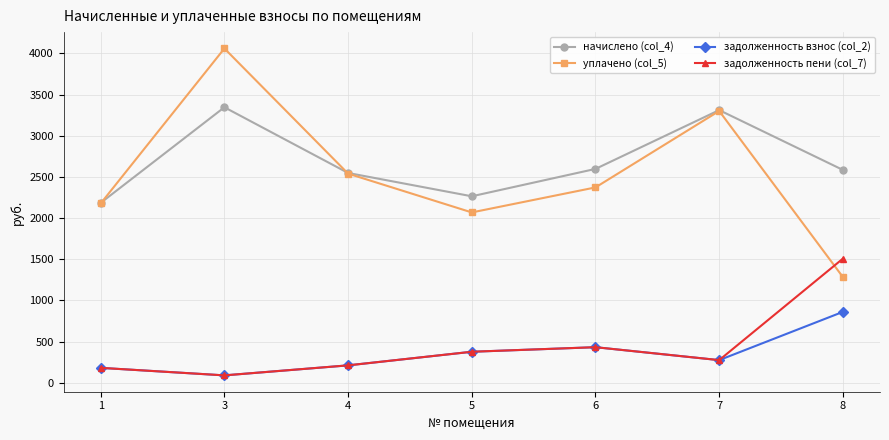

What is the spread (max minus min) of values at 3?

3969.8